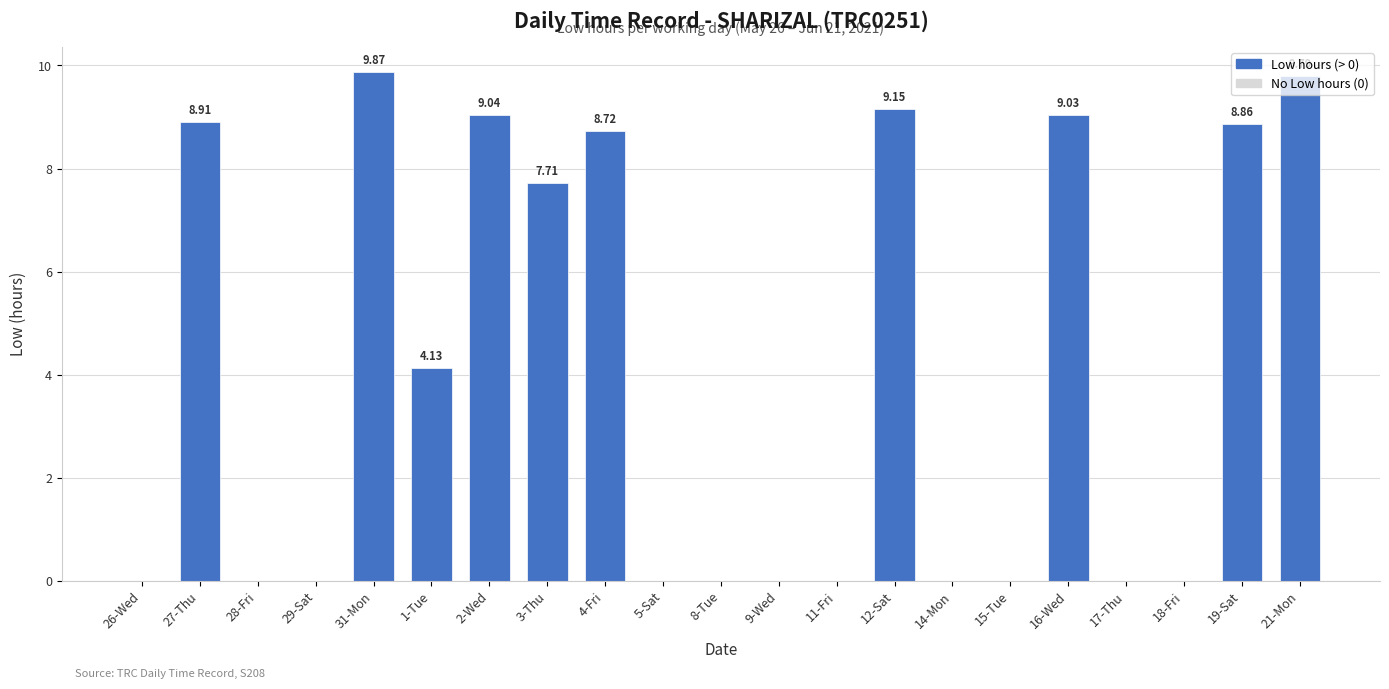

Where is the data nearest to the value 4?

1-Tue